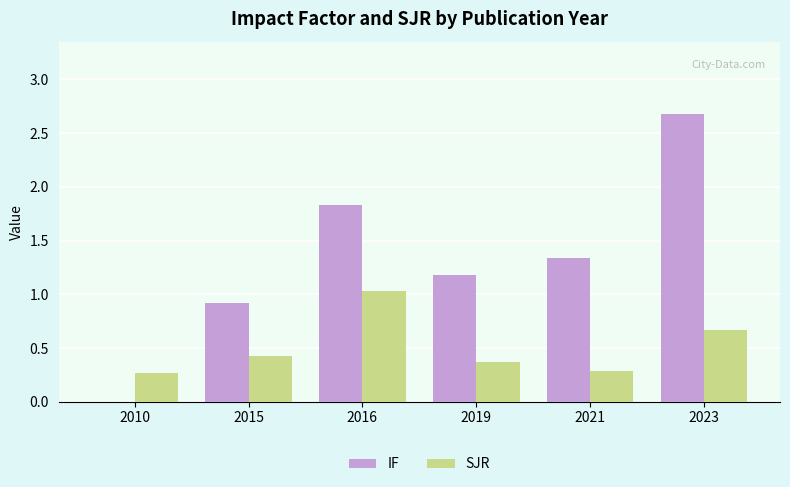

At which category is the sum across all series the highest?

2023